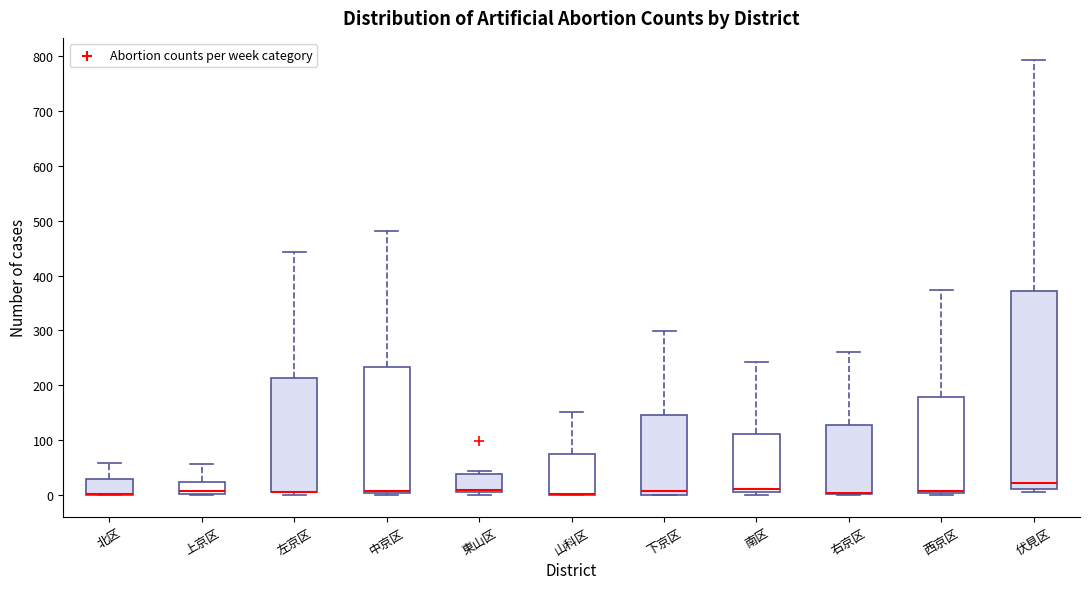

Reading left to right, read every box against the y-axis: the position of its median line, the range the box covers, and the ends of its whiskers. The values are not printed on the chart, so give them approximately, as read against the axis.

北区: median 0 (drawn on the box's lower edge), box 0 to 30, whiskers 0 to 60
上京区: median 10, box 0 to 20, whiskers 0 to 60
左京区: median 10 (drawn on the box's lower edge), box 10 to 210, whiskers 0 to 440
中京区: median 10, box 0 to 230, whiskers 0 (just below the box's lower edge) to 480
東山区: median 10 (drawn on the box's lower edge), box 10 to 40, whiskers 0 to 40 (just above the box's upper edge)
山科区: median 0 (drawn on the box's lower edge), box 0 to 70, whiskers 0 to 150
下京区: median 10, box 0 to 150, whiskers 0 to 300
南区: median 10 (just above the box's lower edge), box 10 to 110, whiskers 0 to 240
右京区: median 0 (drawn on the box's lower edge), box 0 to 130, whiskers 0 to 260
西京区: median 10 (drawn on the box's lower edge), box 0 to 180, whiskers 0 (just below the box's lower edge) to 370
伏見区: median 20, box 10 to 370, whiskers 10 (just below the box's lower edge) to 790